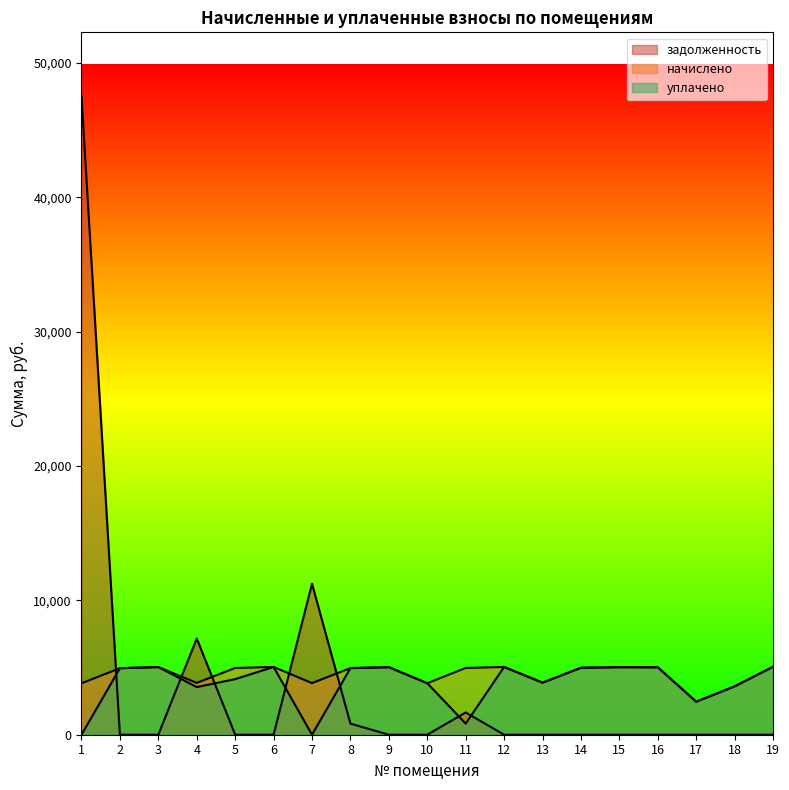

What is the value of the уплачено point at the 11th from the left?

828.0